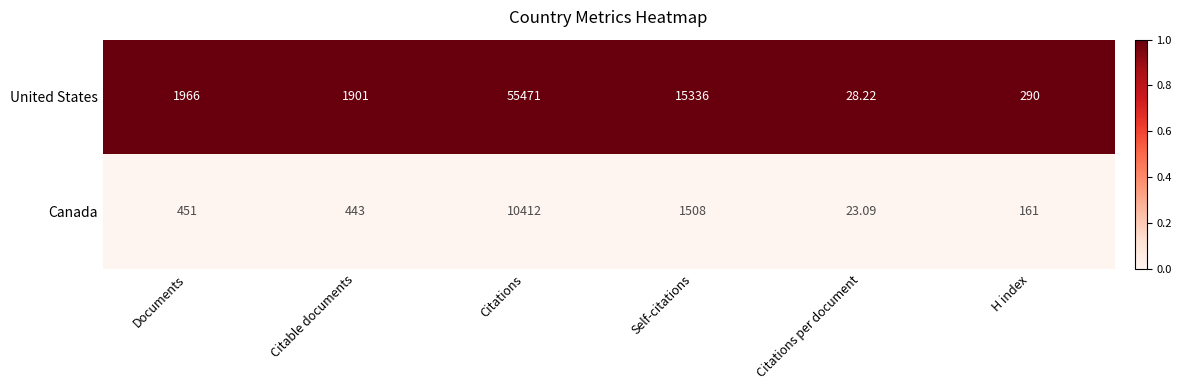

Rank the series by their average value, from highest to lowest.

United States, Canada